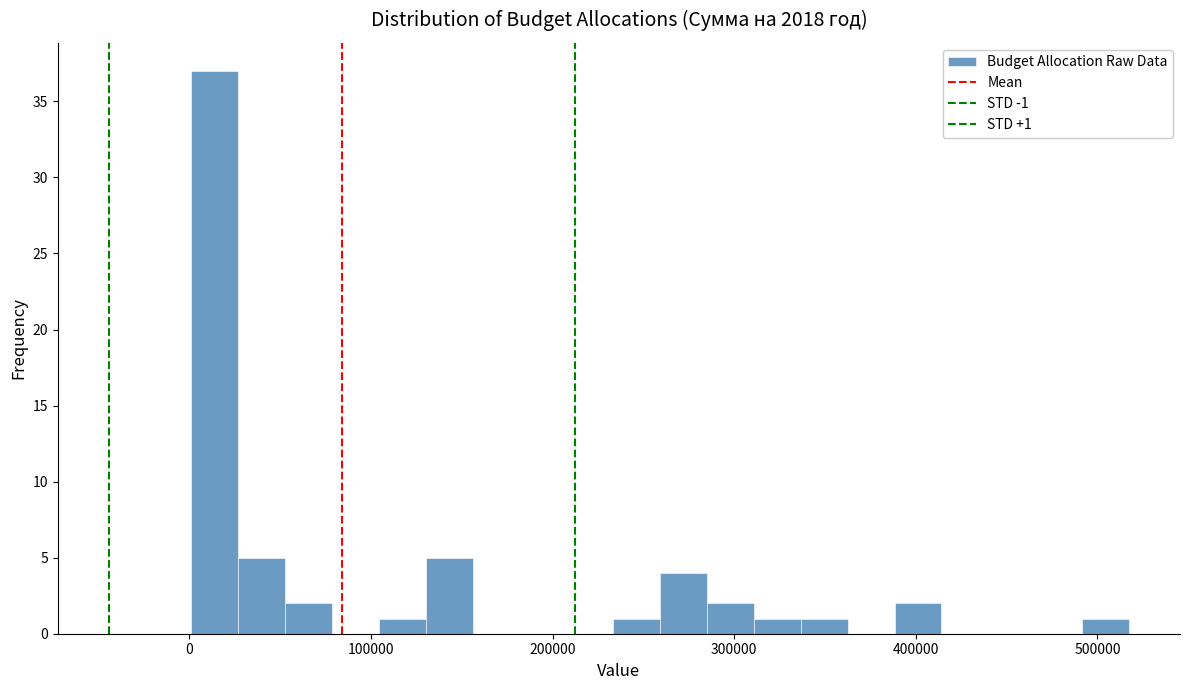

Around what value on the x-axis is the tallest bar? Give the approximate position of its centre, as read against the axis.

10000